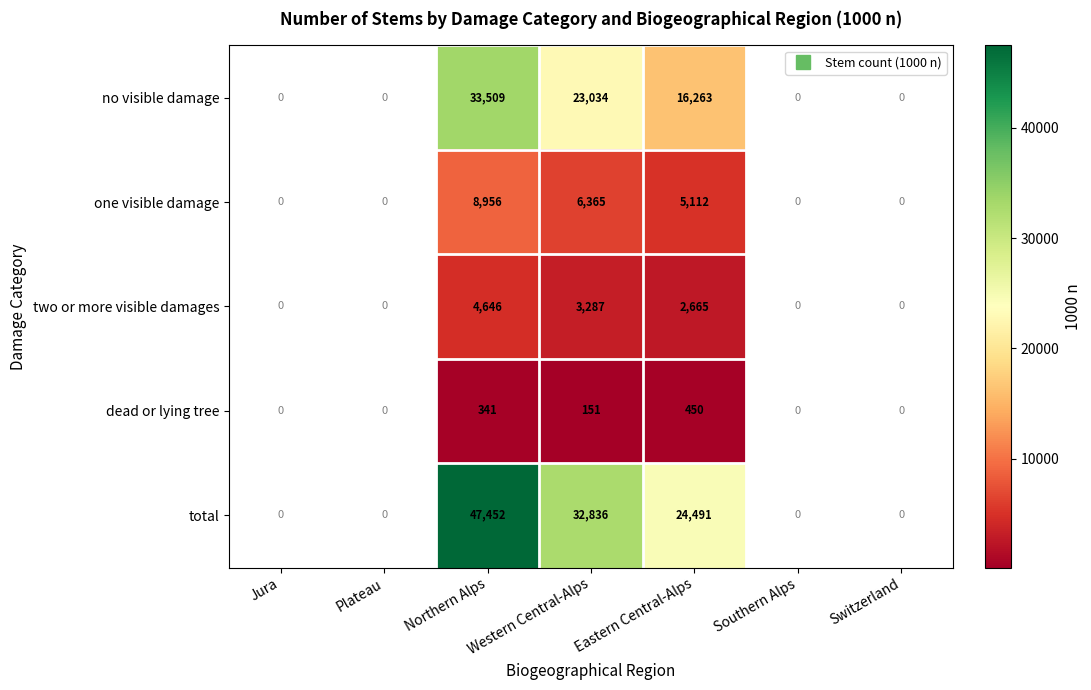

How many categories are shown in the chart?

7